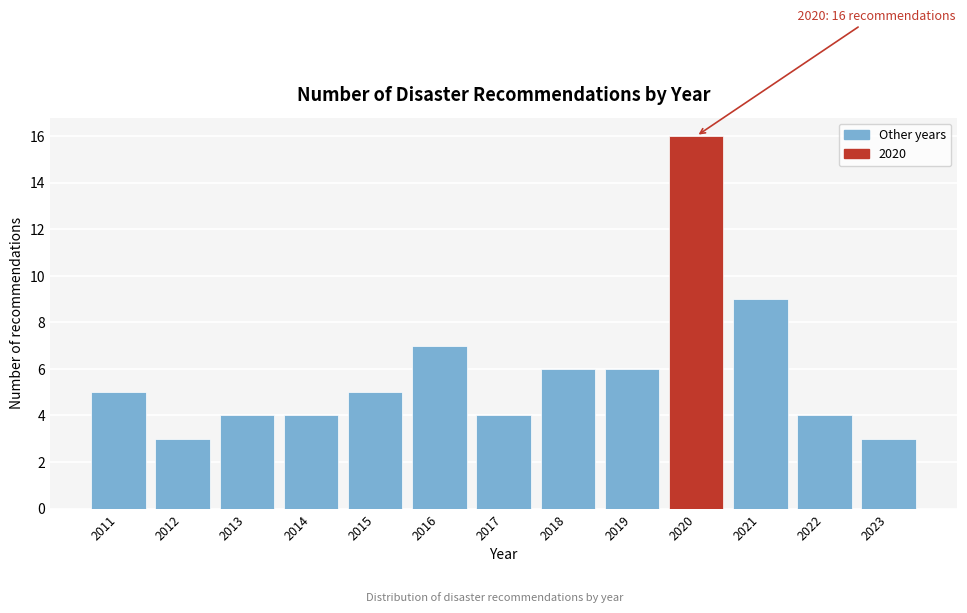

Reading right to left, what are all the values shown in this chart?

3	4	9	16	6	6	4	7	5	4	4	3	5